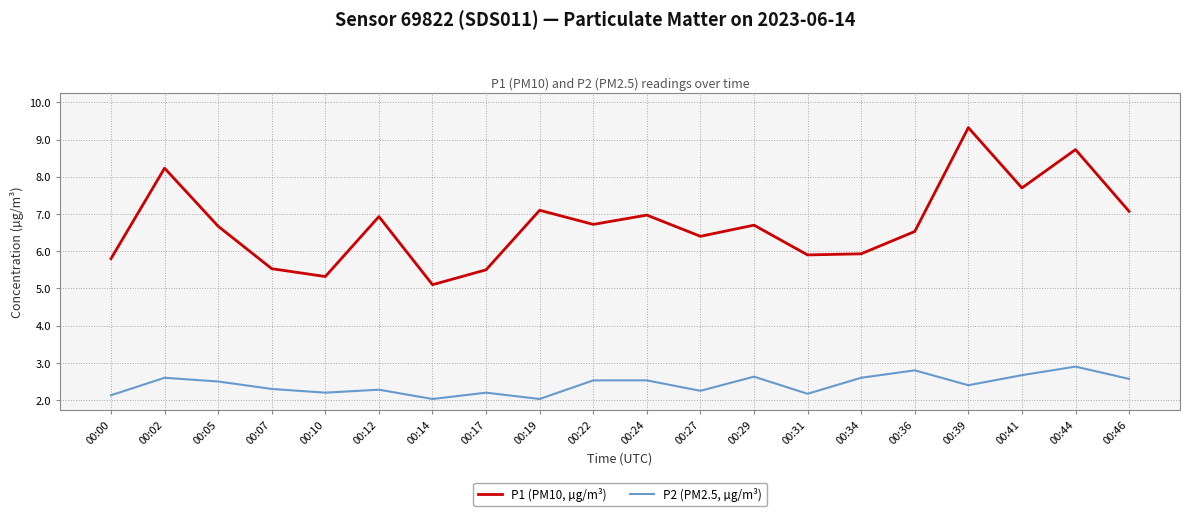

At how many categories does at least one series exceed 8?

3